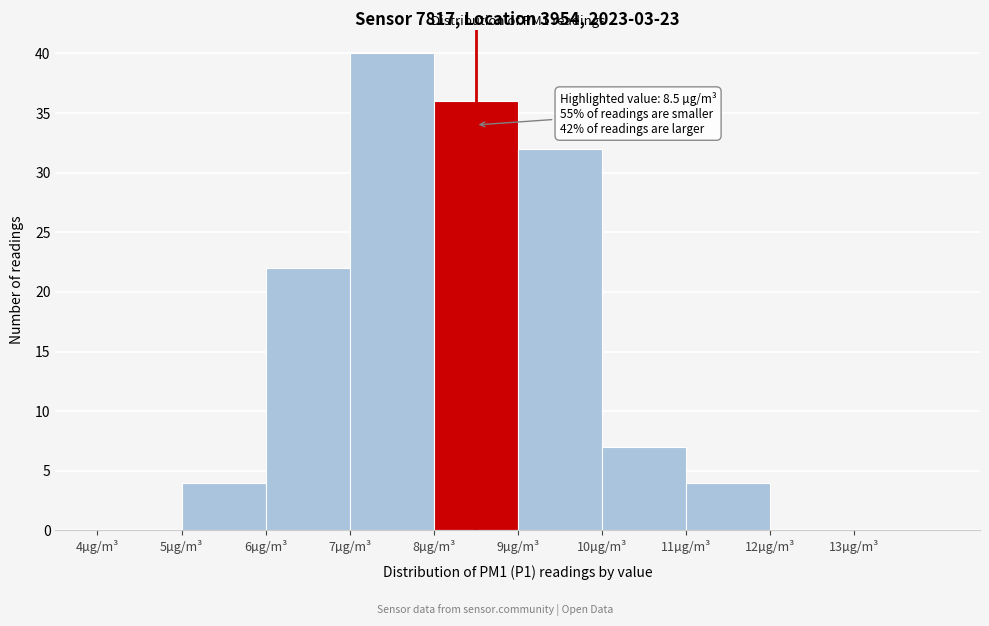

Over which range of the x-axis is the bar tallest?

7 to 8